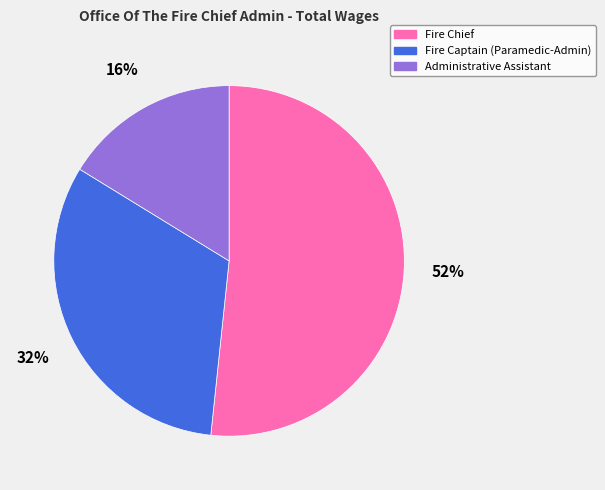

Is there any slice that represents more than half of the pie?

Yes